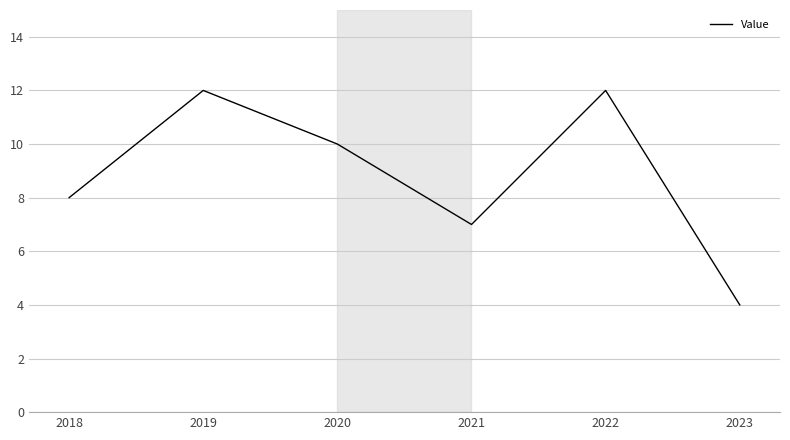

The chart shows a value of 12 at 2019. True or false?

True